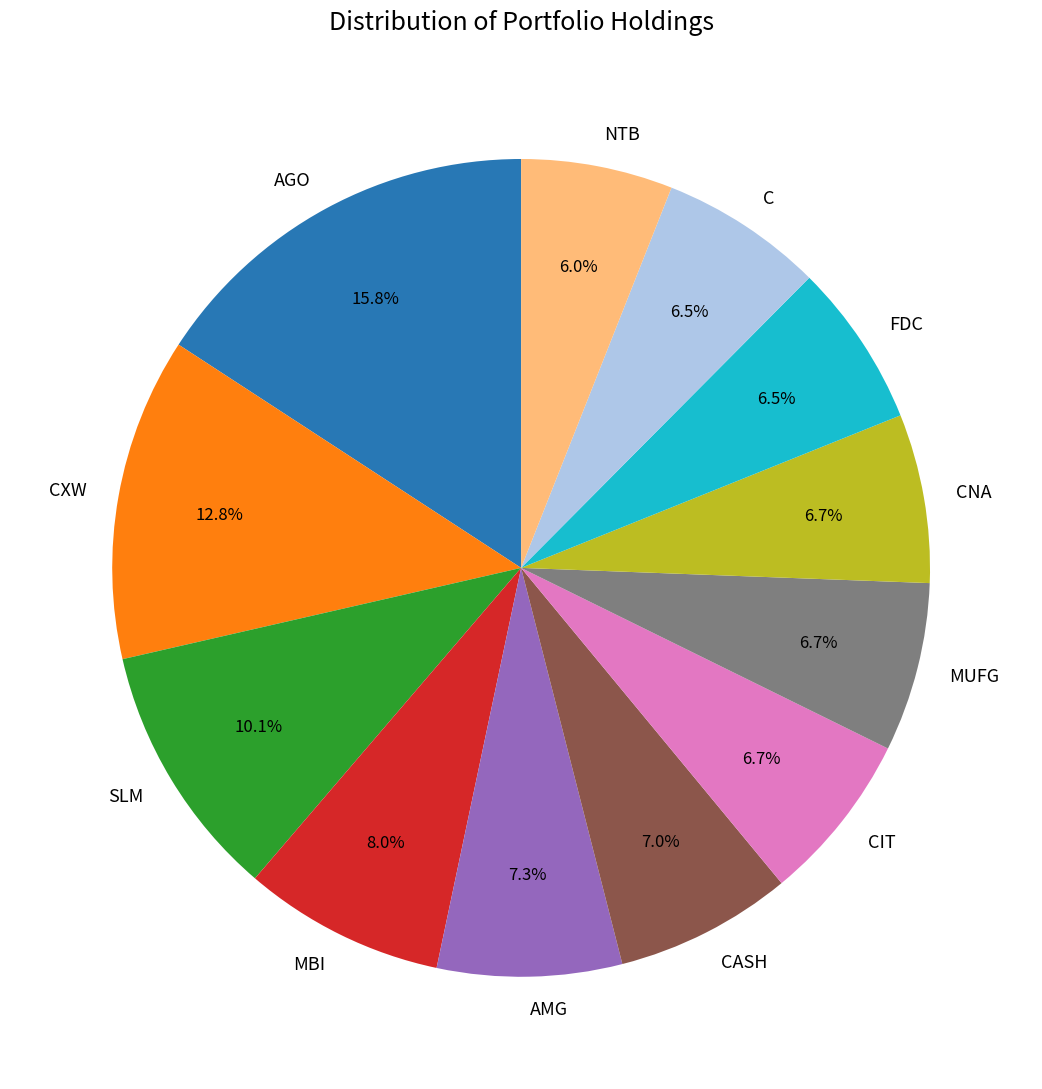

Is the sum of MUFG and CIT greater than half?

No